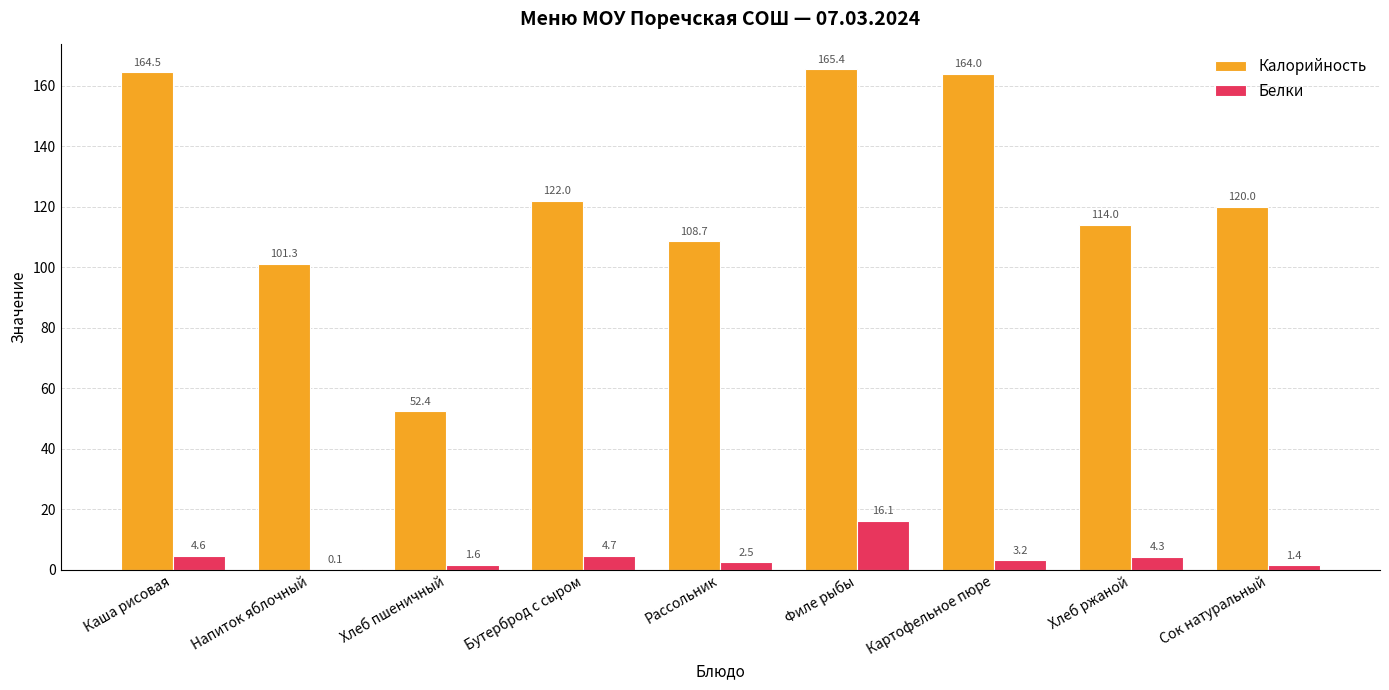

What is the sum of all Калорийность values?

1112.3